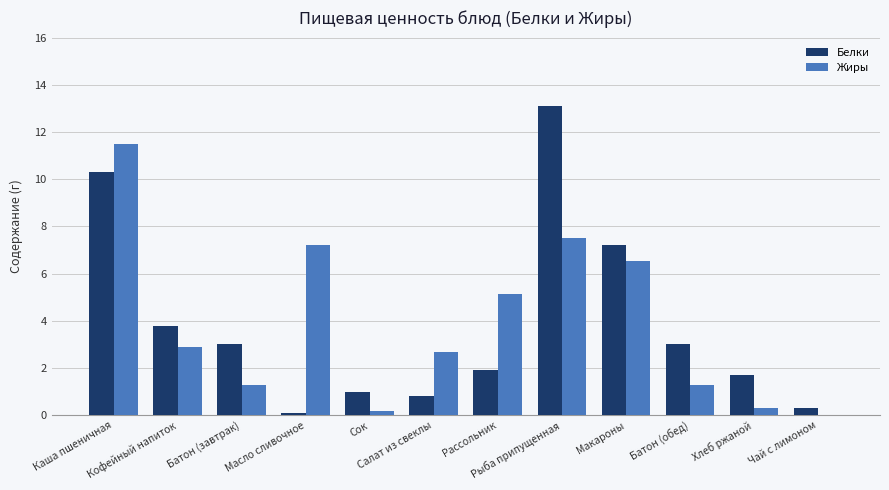

What is the maximum value for Белки?

13.1